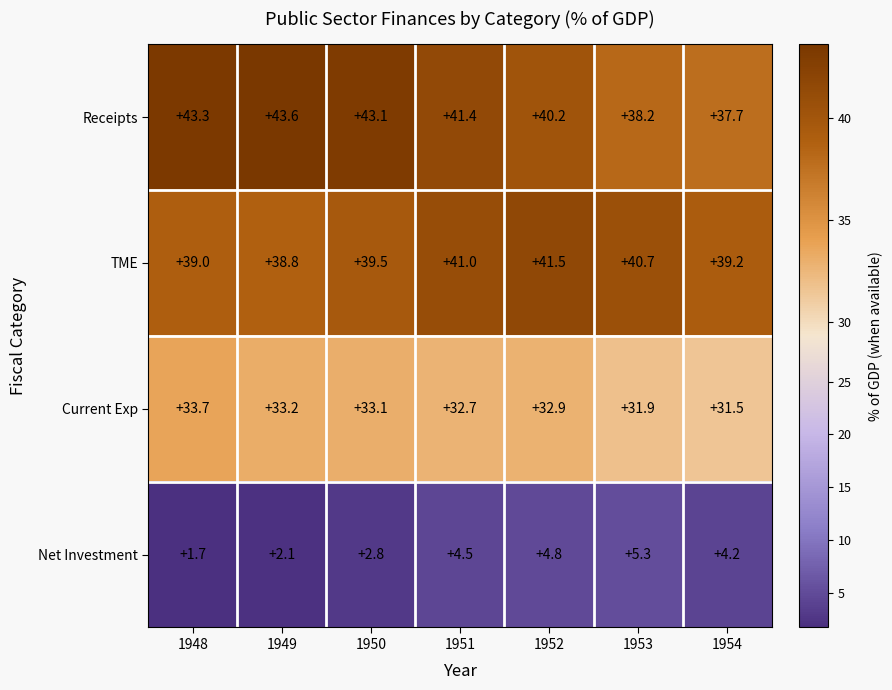

Read the TME value at 1948.

39.0